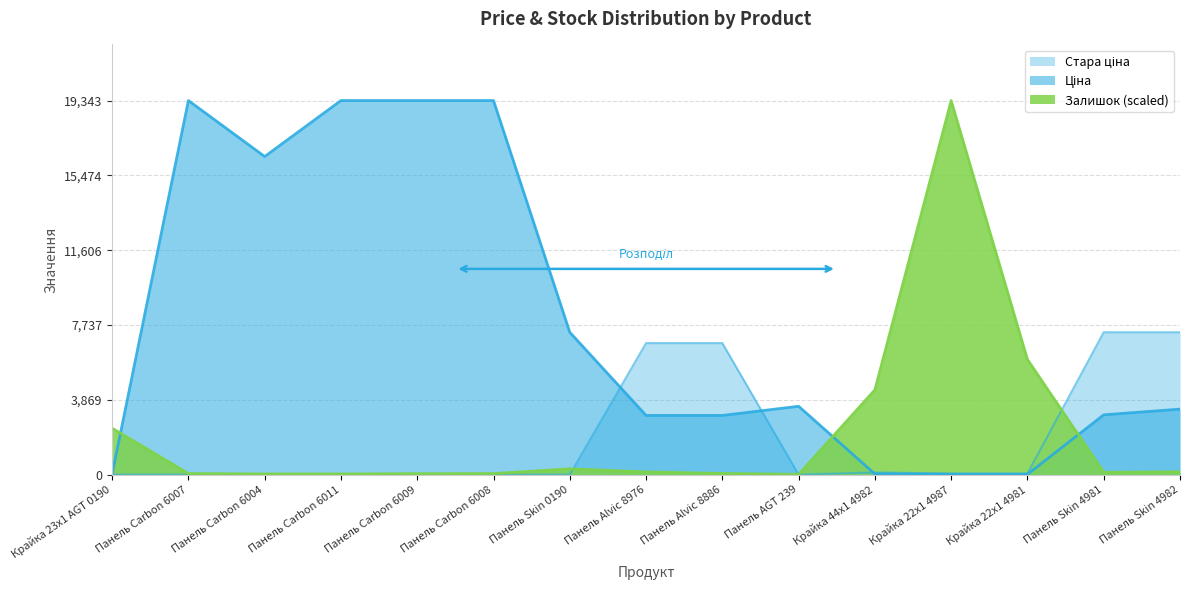

At which category is the sum across all series the highest?

Крайка 22x1 4987